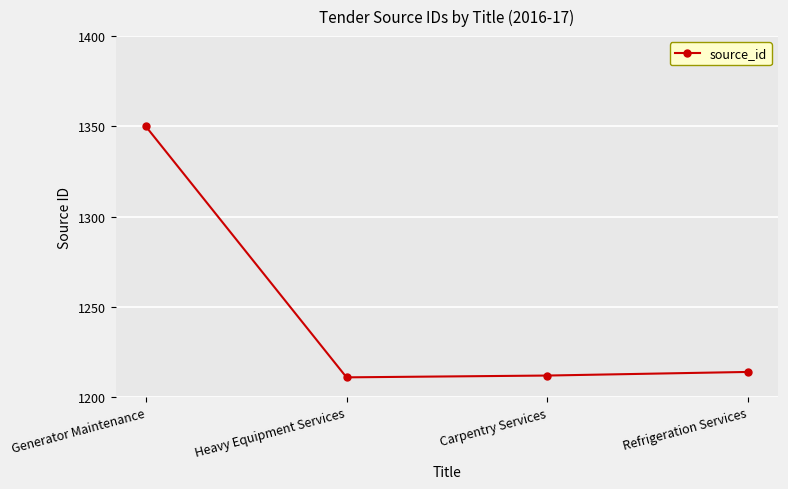

How many series are shown in this chart?

1